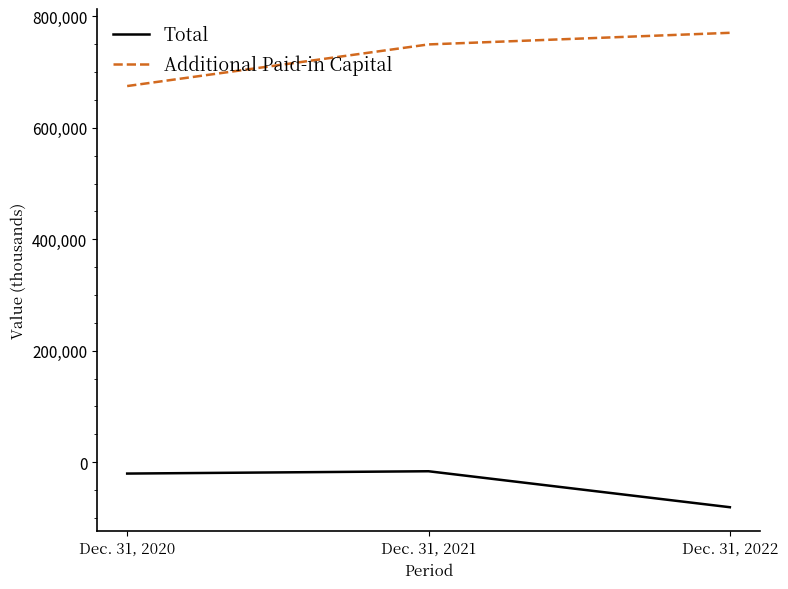

What is the difference between the maximum and minimum values in the Total series?

64547